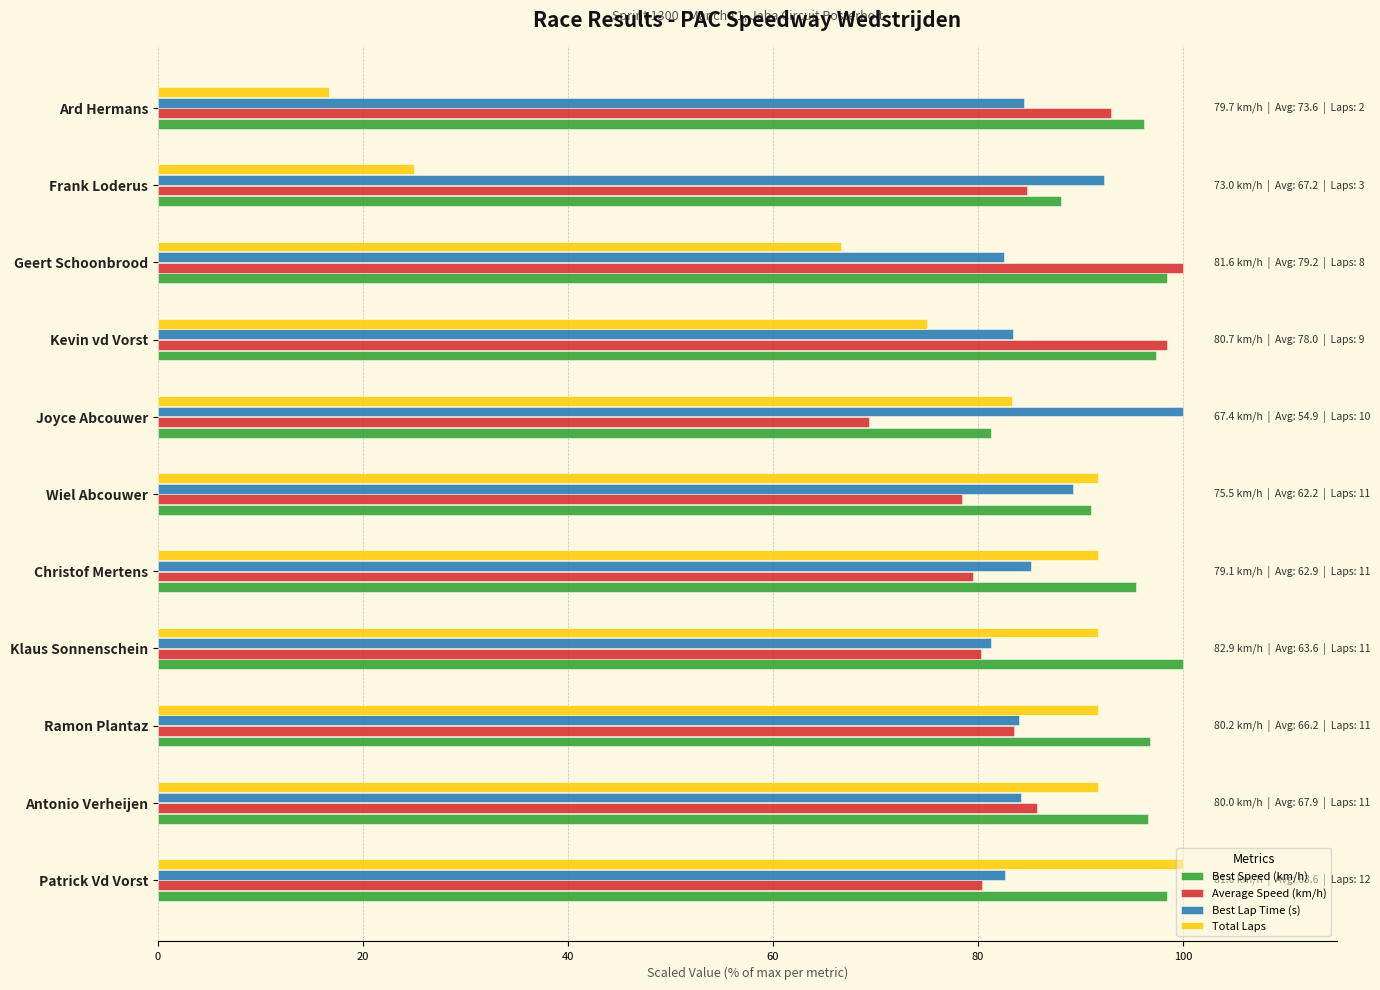

Which series has the widest spread of values?

Total Laps